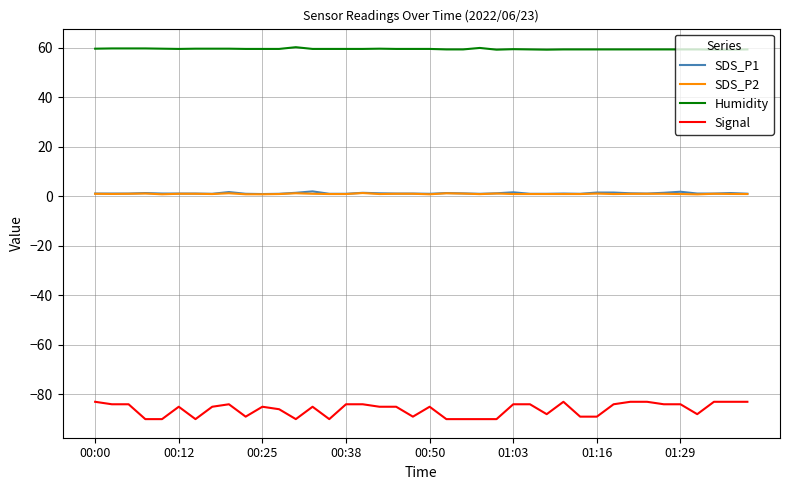

What is the minimum value for Humidity?

59.2